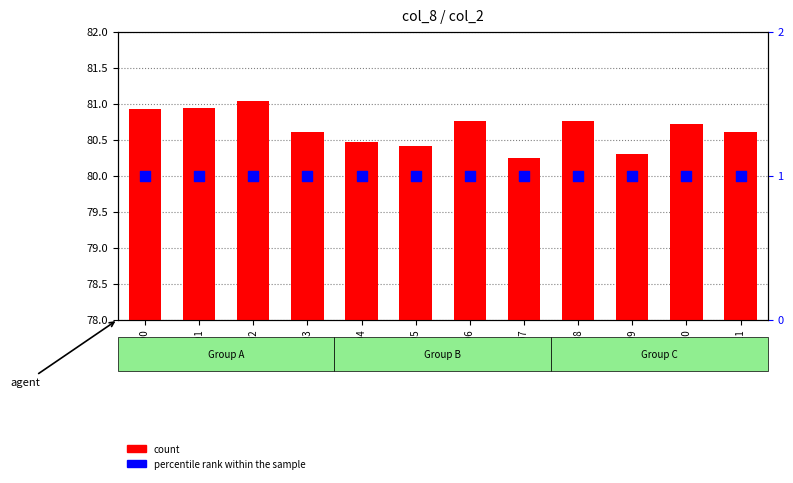

Which series reaches the maximum Y coordinate?

count